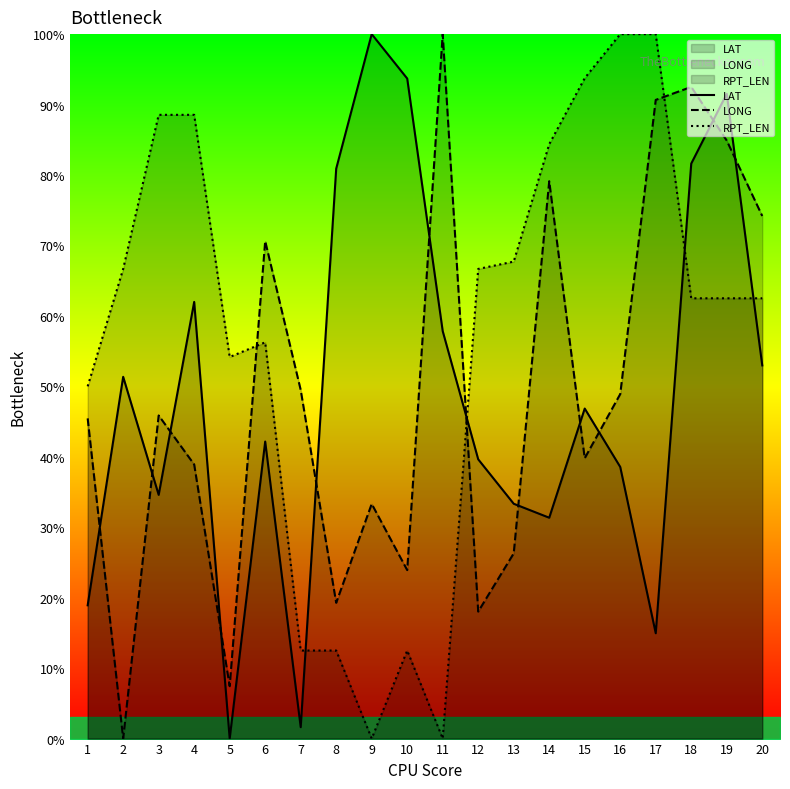

Count the number of categories in the chart.

20